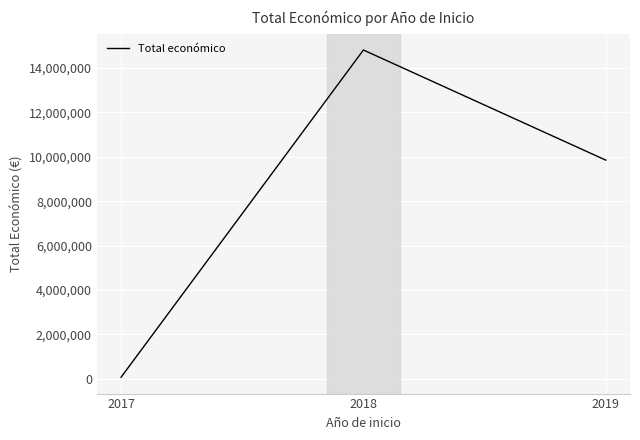

True or false: the data shows 21590680 at 2018.

False